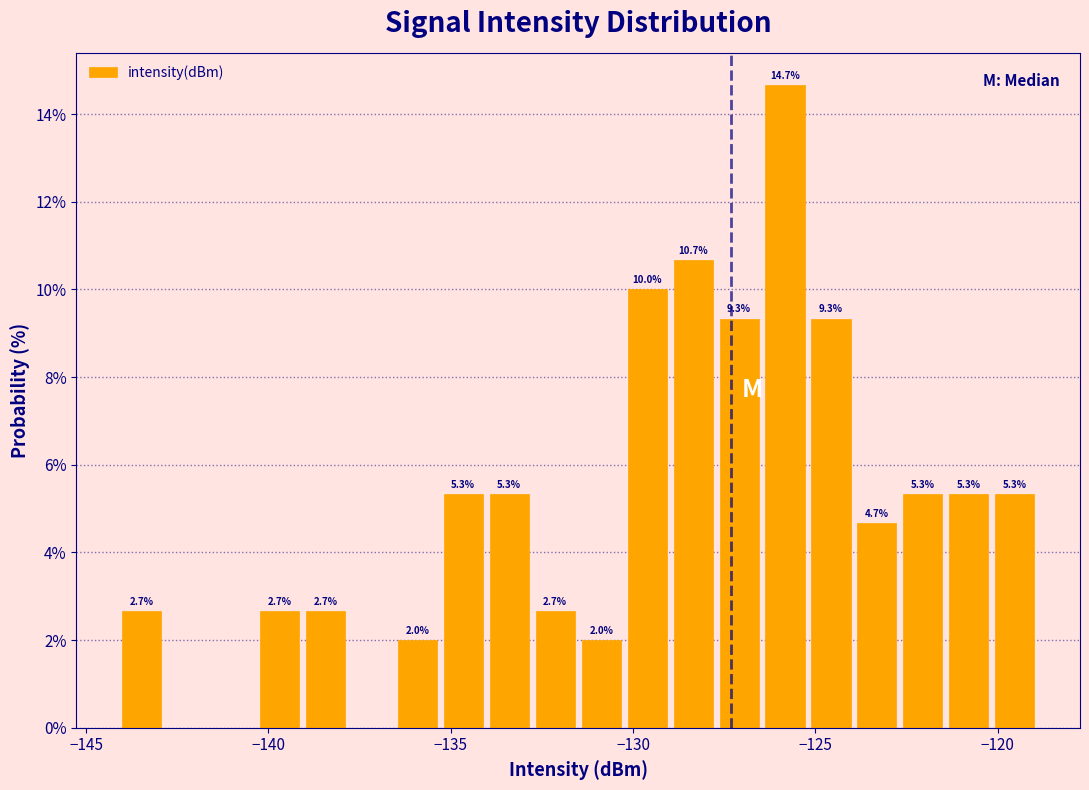

Read against the x-axis, roughly where is the centre of the tallest bar?

-126.0